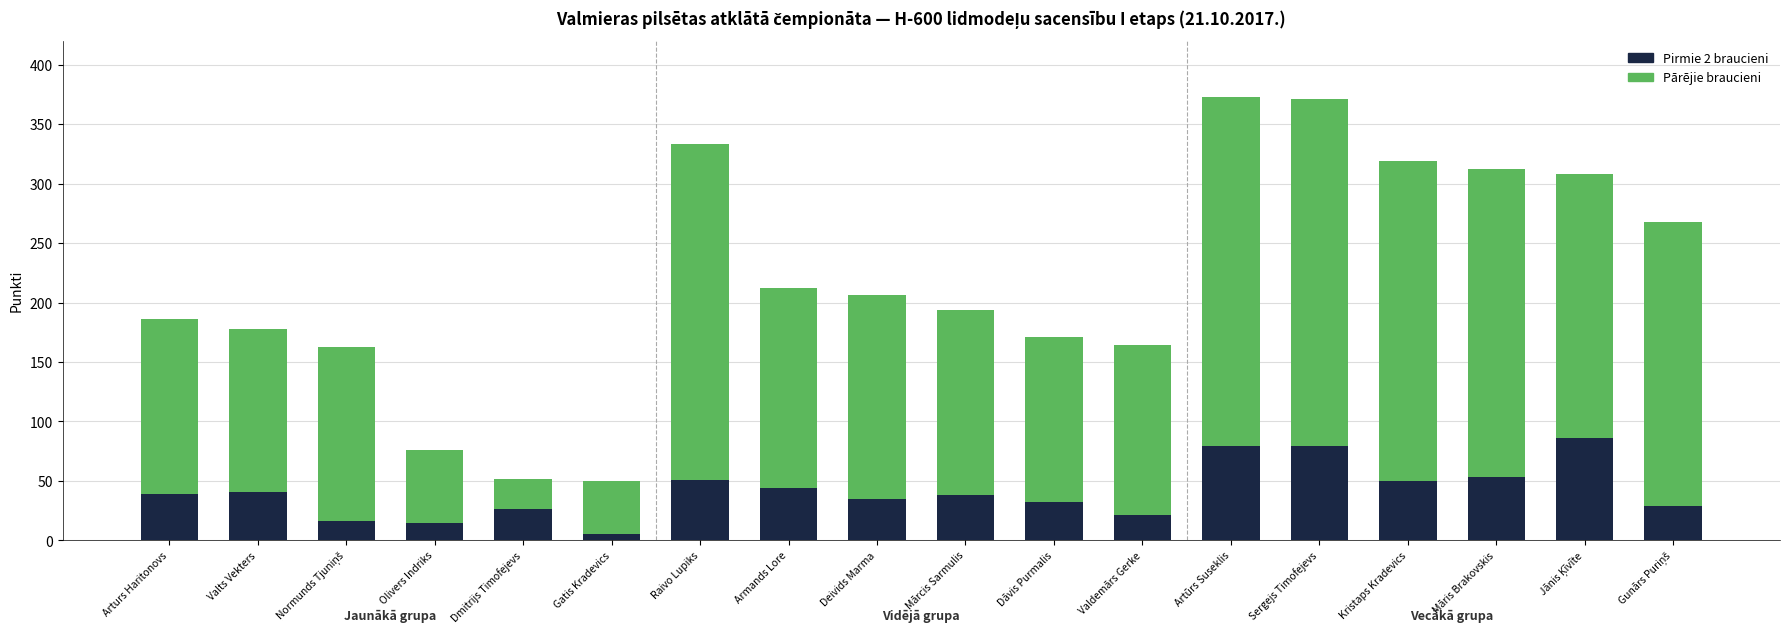

The value of Pirmie 2 braucieni at Deivids Marma is 35. True or false?

True